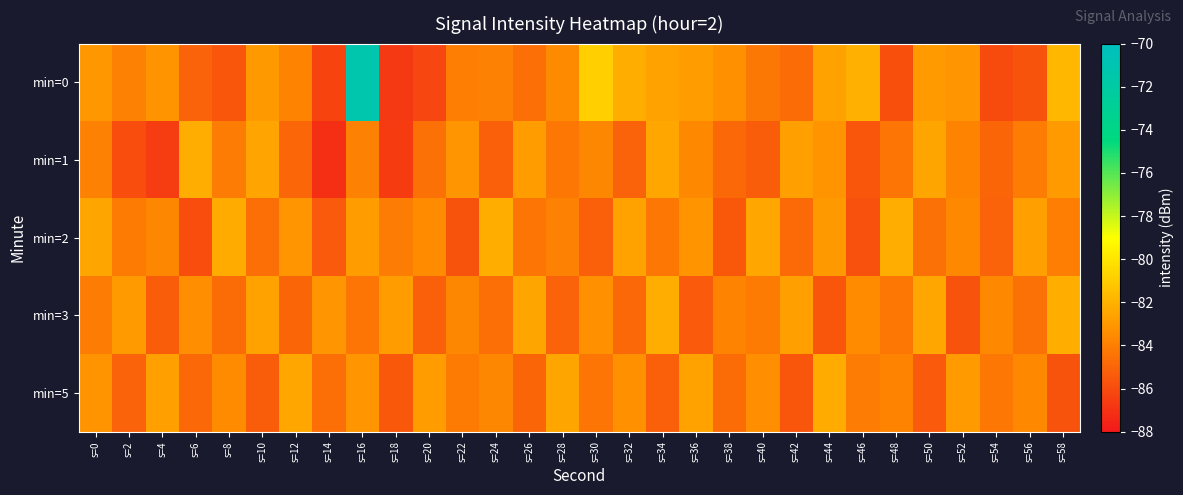

Reading right to left, list all the values displayed in this chart.

min=0: s=58=-81.8	s=56=-85.7	s=54=-86.0	s=52=-83.1	s=50=-82.9	s=48=-85.8	s=46=-82.1	s=44=-82.6	s=42=-84.7	s=40=-84.2	s=38=-83.4	s=36=-82.9	s=34=-82.6	s=32=-82.1	s=30=-80.9	s=28=-83.5	s=26=-84.6	s=24=-83.9	s=22=-84.1	s=20=-86.2	s=18=-86.7	s=16=-71.3	s=14=-86.3	s=12=-83.8	s=10=-82.9	s=8=-85.5	s=6=-85.1	s=4=-83.2	s=2=-83.9	s=0=-83.0
min=1: s=58=-82.9	s=56=-84.1	s=54=-85.0	s=52=-83.8	s=50=-82.5	s=48=-84.4	s=46=-85.6	s=44=-83.2	s=42=-82.7	s=40=-85.3	s=38=-84.9	s=36=-83.6	s=34=-82.4	s=32=-85.1	s=30=-83.7	s=28=-84.3	s=26=-82.8	s=24=-85.2	s=22=-83.1	s=20=-84.5	s=18=-86.6	s=16=-83.9	s=14=-87.1	s=12=-85.0	s=10=-82.5	s=8=-84.1	s=6=-82.2	s=4=-86.6	s=2=-85.9	s=0=-83.9
min=2: s=58=-84.0	s=56=-82.7	s=54=-85.1	s=52=-83.6	s=50=-84.5	s=48=-82.2	s=46=-85.8	s=44=-83.0	s=42=-84.8	s=40=-82.4	s=38=-85.5	s=36=-83.2	s=34=-84.3	s=32=-82.6	s=30=-85.2	s=28=-83.9	s=26=-84.4	s=24=-82.1	s=22=-85.7	s=20=-83.5	s=18=-84.1	s=16=-82.8	s=14=-85.4	s=12=-83.1	s=10=-84.6	s=8=-82.3	s=6=-85.9	s=4=-83.7	s=2=-84.2	s=0=-82.5
min=3: s=58=-82.1	s=56=-84.5	s=54=-83.6	s=52=-85.7	s=50=-82.4	s=48=-84.3	s=46=-83.5	s=44=-85.6	s=42=-82.7	s=40=-84.2	s=38=-83.8	s=36=-85.4	s=34=-82.2	s=32=-84.9	s=30=-83.3	s=28=-85.1	s=26=-82.5	s=24=-84.6	s=22=-83.7	s=20=-85.2	s=18=-82.8	s=16=-84.4	s=14=-83.1	s=12=-85.0	s=10=-82.6	s=8=-84.7	s=6=-83.4	s=4=-85.3	s=2=-82.9	s=0=-84.1
min=5: s=58=-85.7	s=56=-83.6	s=54=-84.3	s=52=-82.9	s=50=-85.4	s=48=-83.8	s=46=-84.1	s=44=-82.3	s=42=-85.6	s=40=-83.4	s=38=-84.7	s=36=-82.6	s=34=-85.2	s=32=-83.3	s=30=-84.4	s=28=-82.5	s=26=-85.0	s=24=-83.7	s=22=-84.2	s=20=-82.8	s=18=-85.5	s=16=-83.1	s=14=-84.6	s=12=-82.4	s=10=-85.3	s=8=-83.5	s=6=-84.9	s=4=-82.7	s=2=-85.1	s=0=-83.2